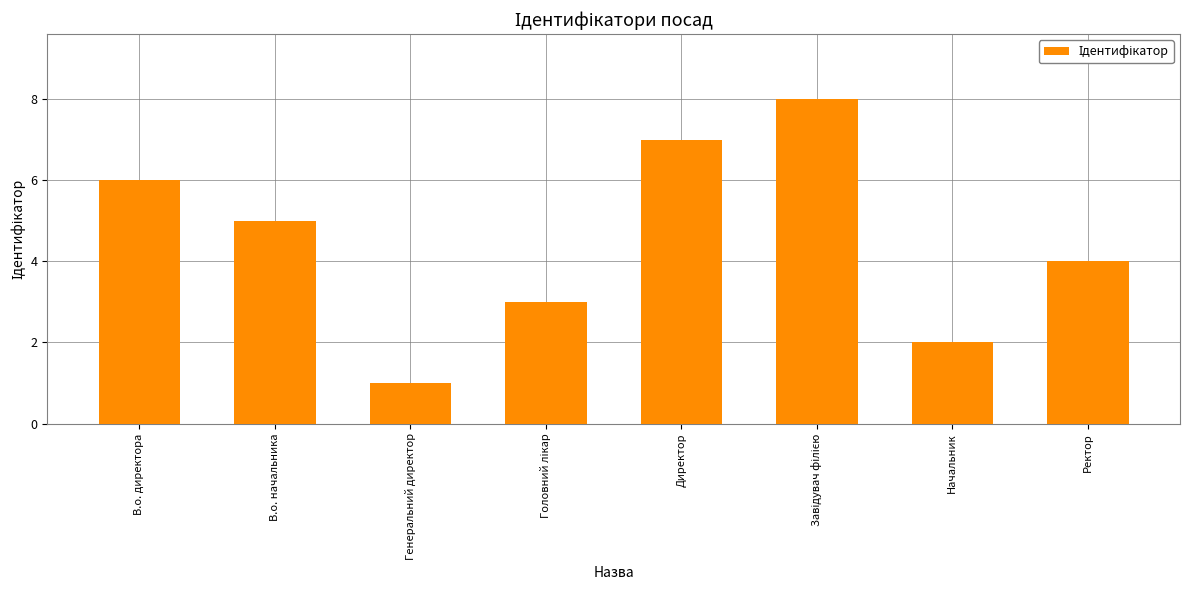

What is the sum of all values?

36